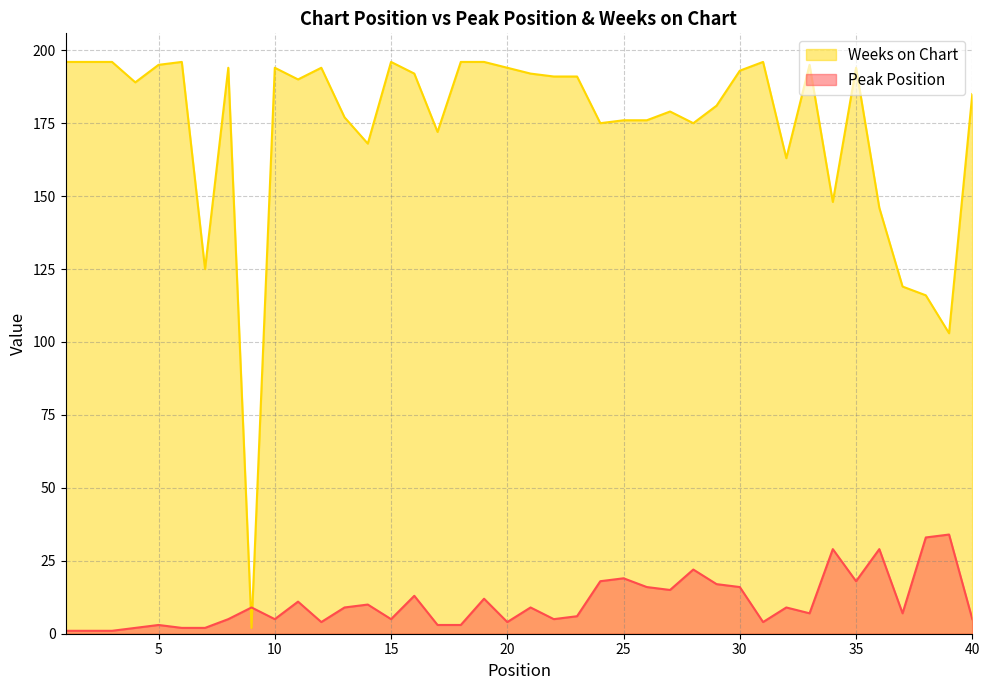

True or false: Peak Position has a value of 43 at 36.

False